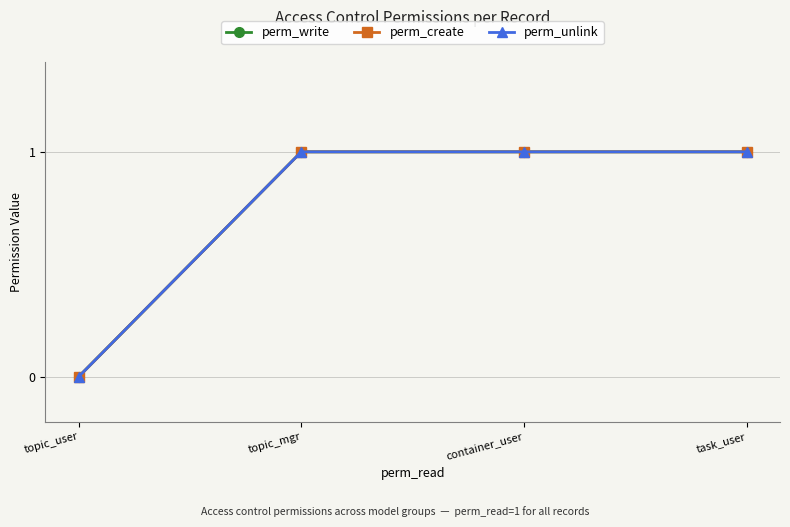

How many lines are shown in the chart?

3